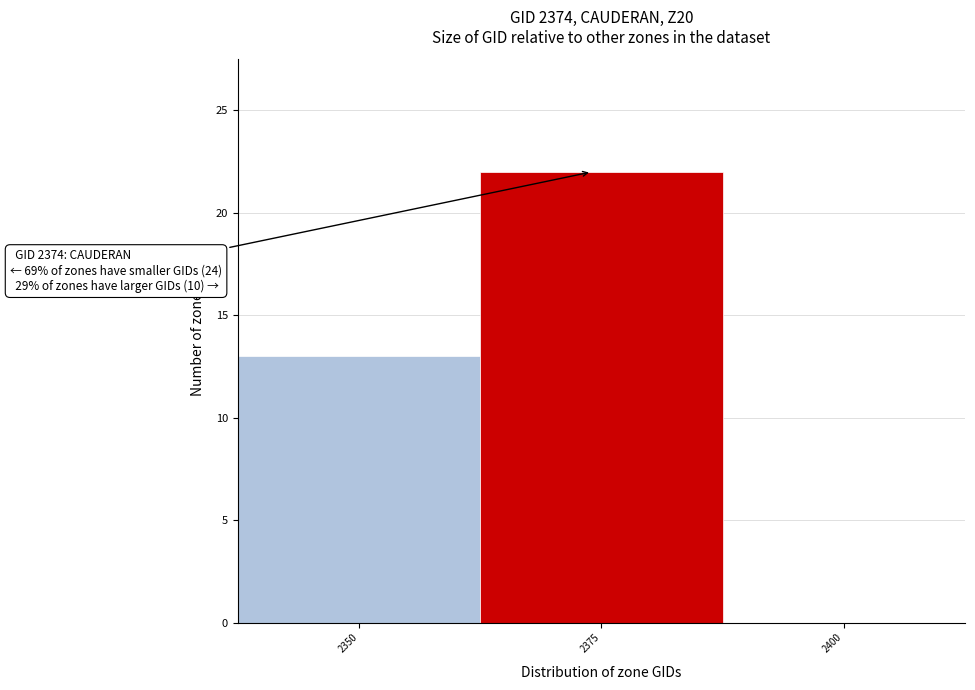

Which range on the x-axis has the tallest bar?

2362.5 to 2387.5